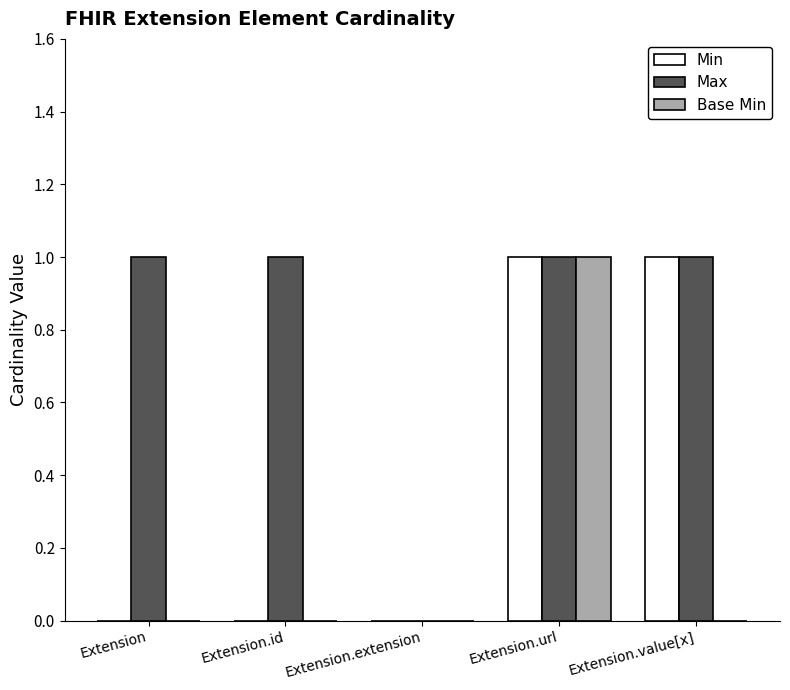

Reading left to right, list all the values displayed in this chart.

Min: Extension=0	Extension.id=0	Extension.extension=0	Extension.url=1	Extension.value[x]=1
Max: Extension=1	Extension.id=1	Extension.extension=0	Extension.url=1	Extension.value[x]=1
Base Min: Extension=0	Extension.id=0	Extension.extension=0	Extension.url=1	Extension.value[x]=0